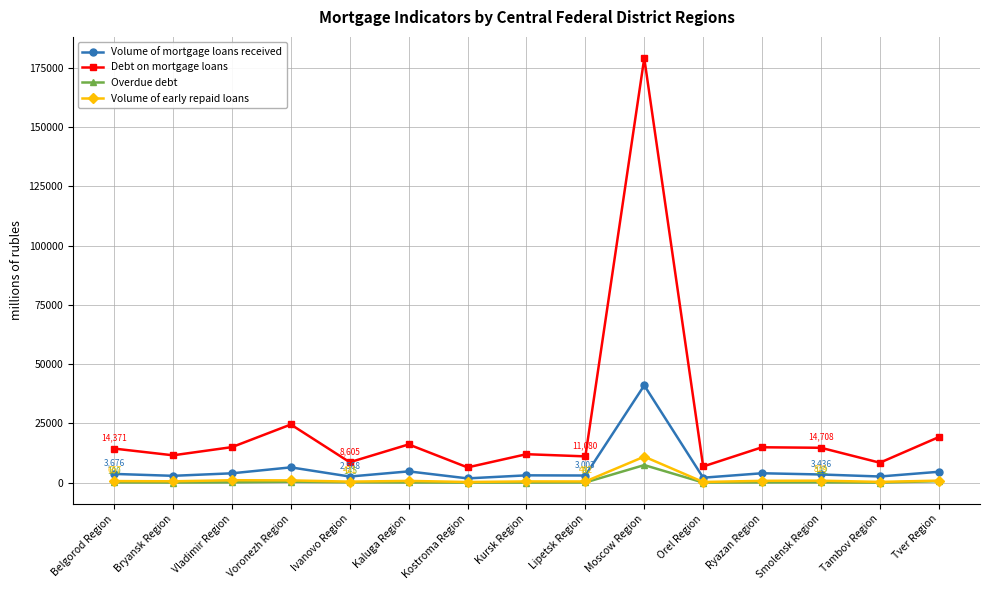

How many distinct data groups are displayed?

4